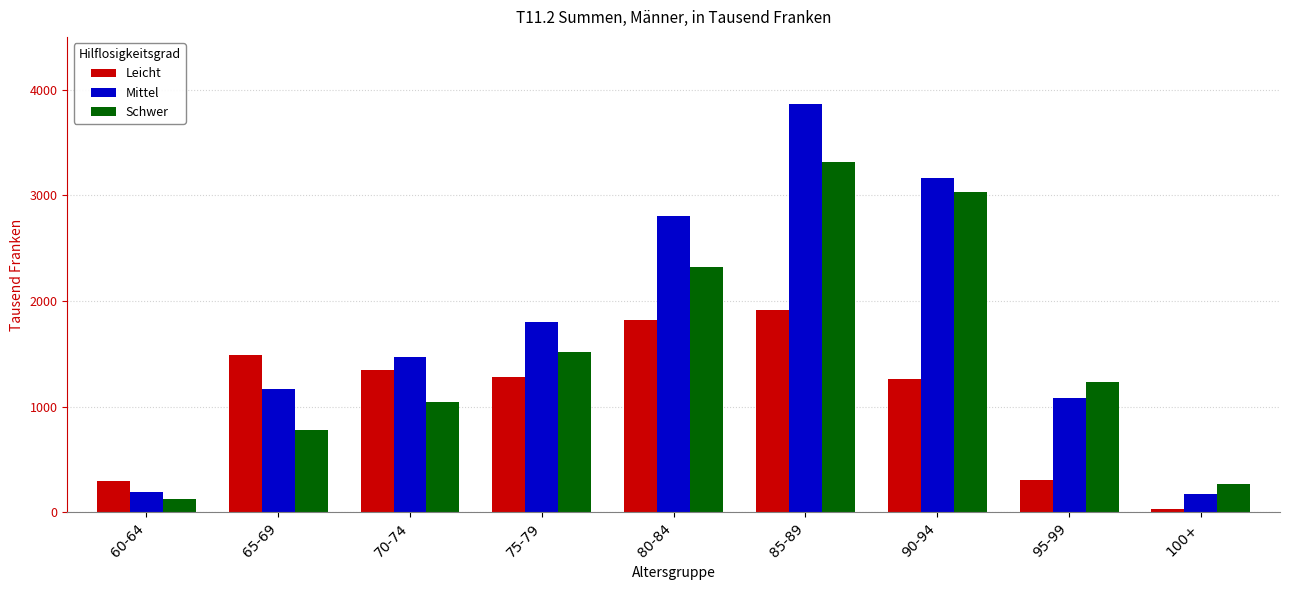

Which series has the largest total across all categories?

Mittel